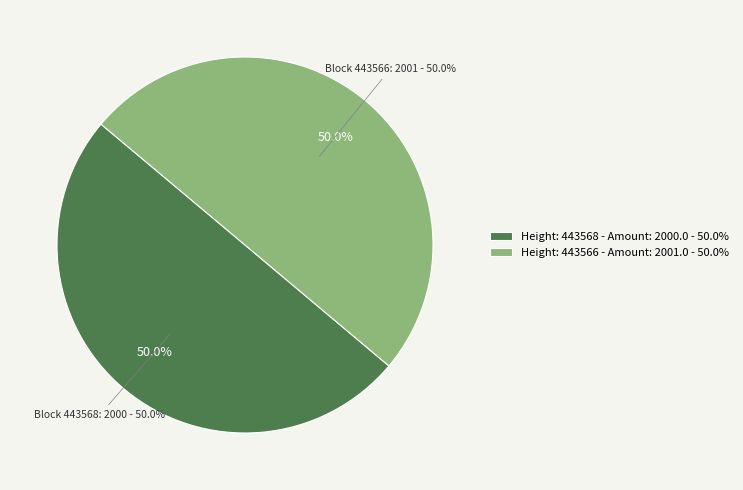

The 443566 slice represents 59% of the pie. True or false?

False